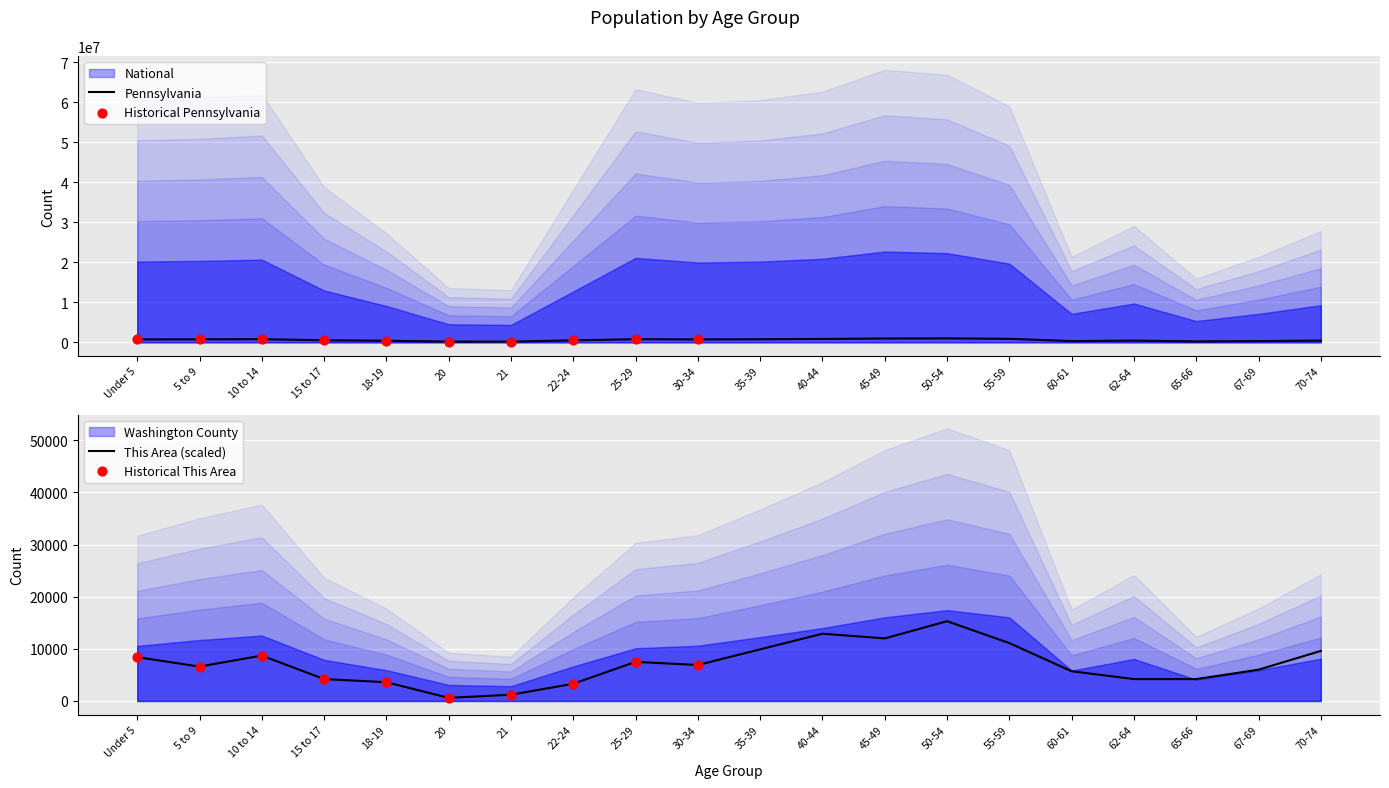

What is the total value across all series at 35-39?

774187